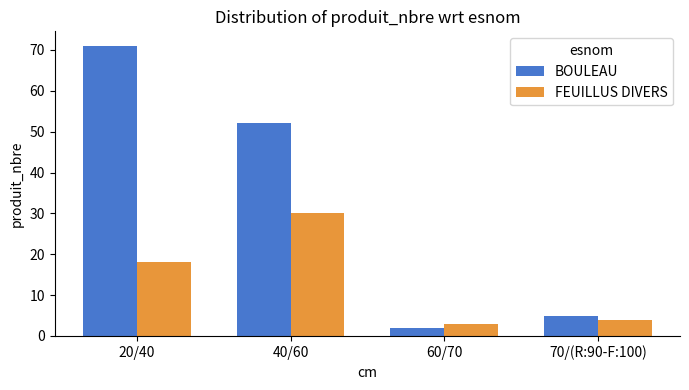

What is the smallest value displayed?

2